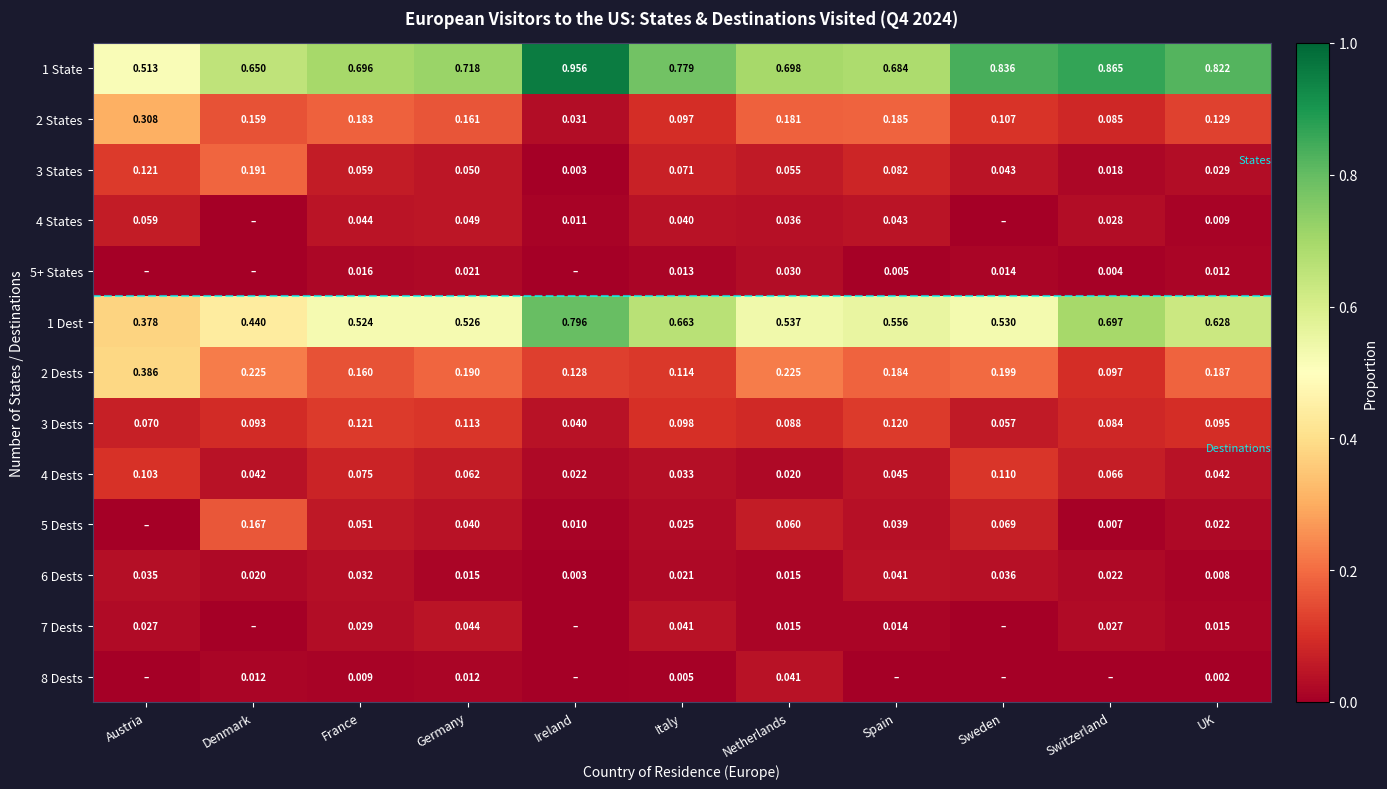

Is it true that 1 Dest equals 0.1 at Netherlands?

False